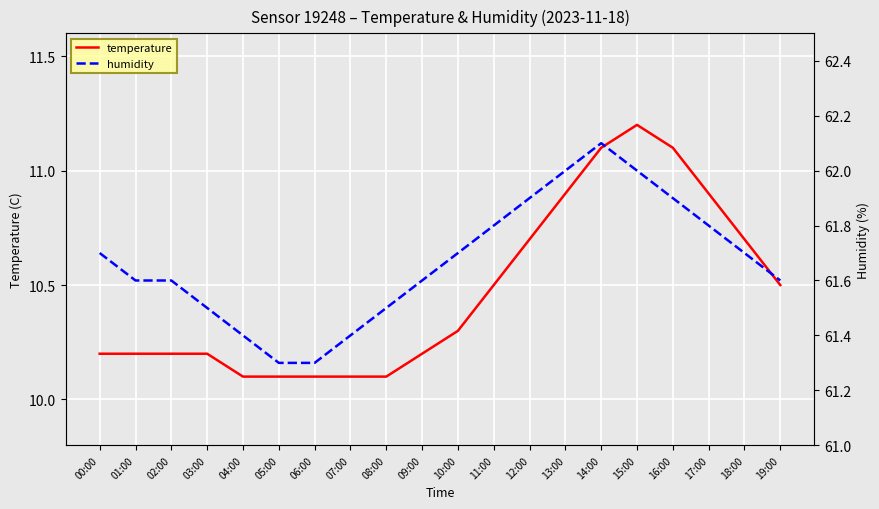

The humidity series shows 61.3 at 05:00. True or false?

True